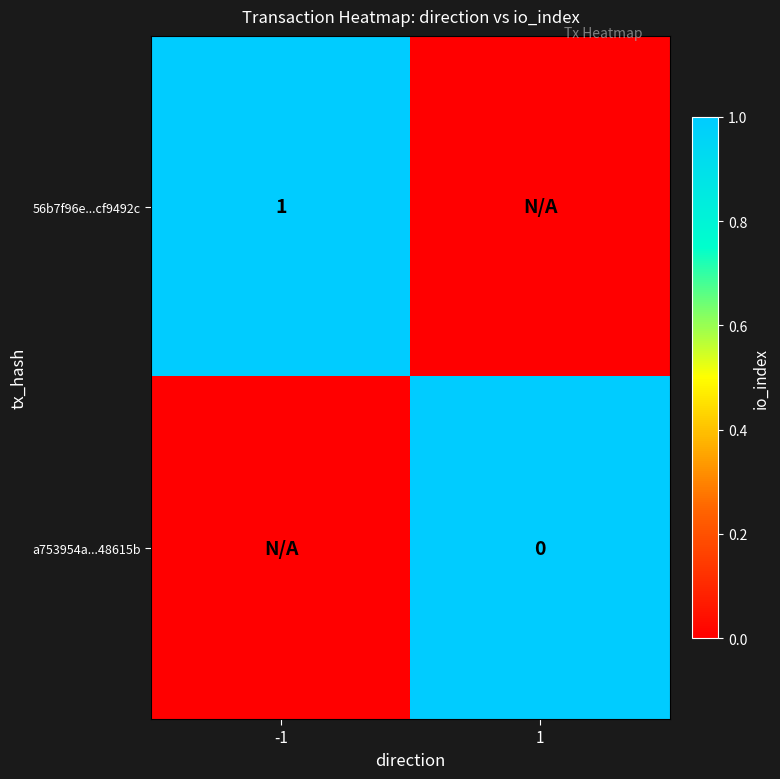

Is it true that 56b7f96e...cf9492c equals 2 at -1?

False